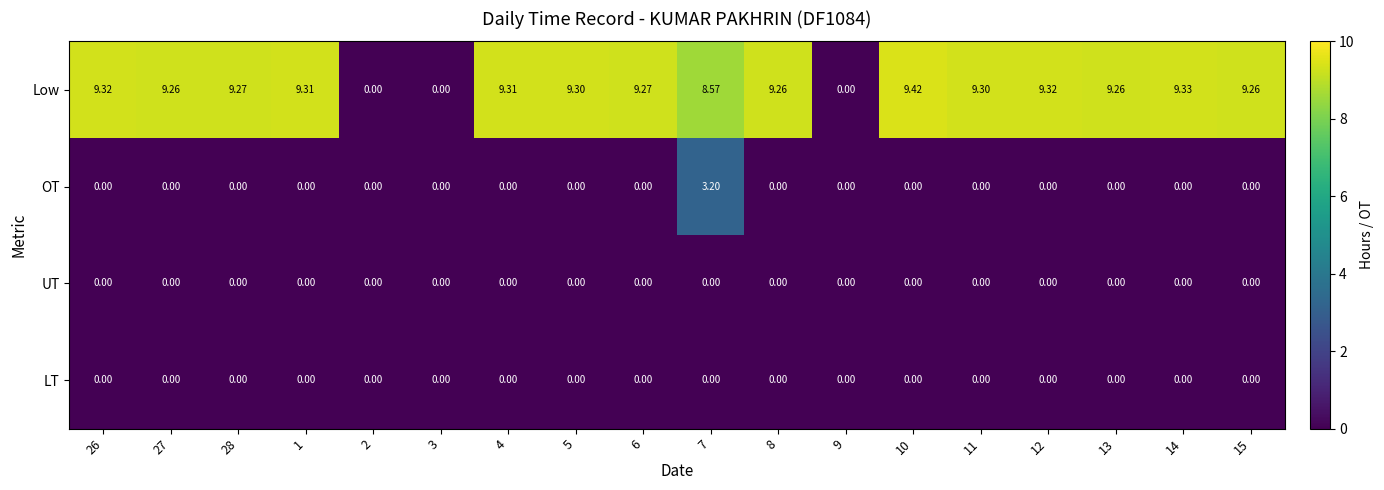

Between 9 and 15, which series saw the biggest shift?

Low